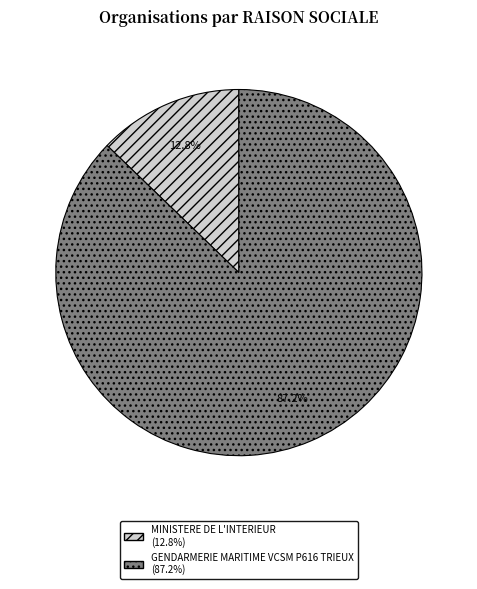

Is there any slice that represents more than half of the pie?

Yes